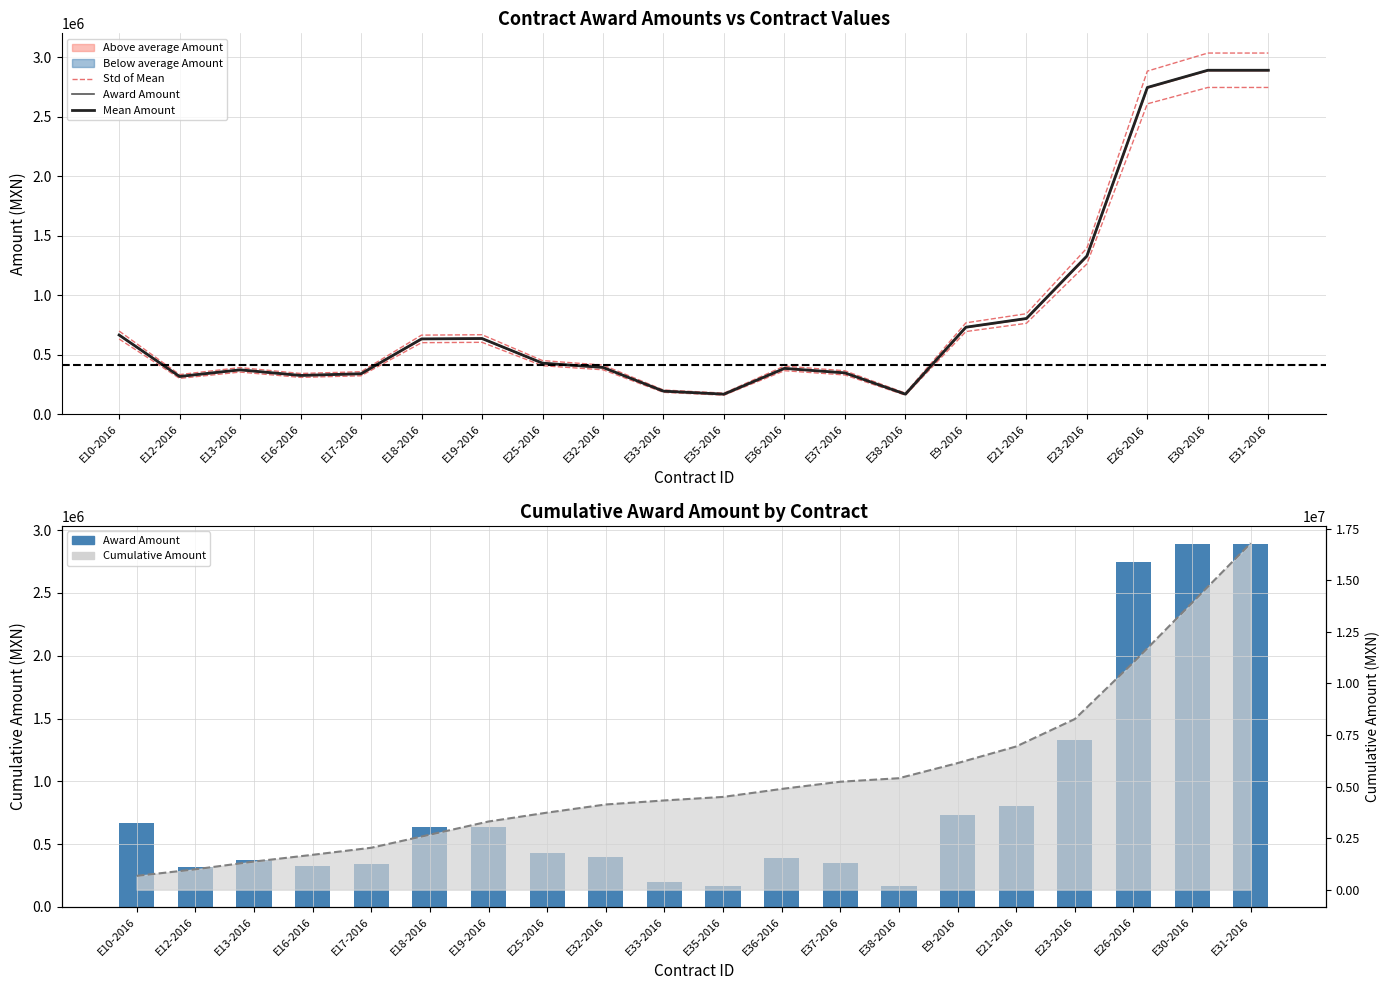

What is the minimum value shown in the chart?

170689.7